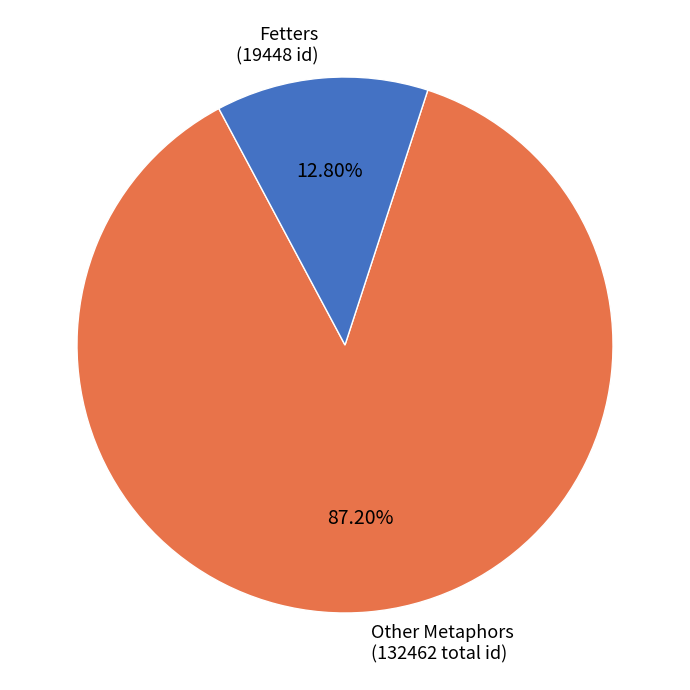

Does any single category account for the majority?

Yes